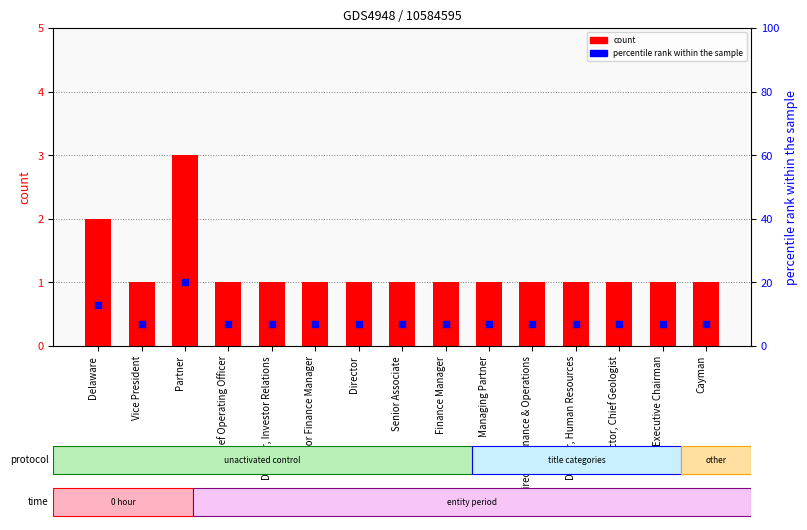

What is the total value across all series at Managing Partner?

8